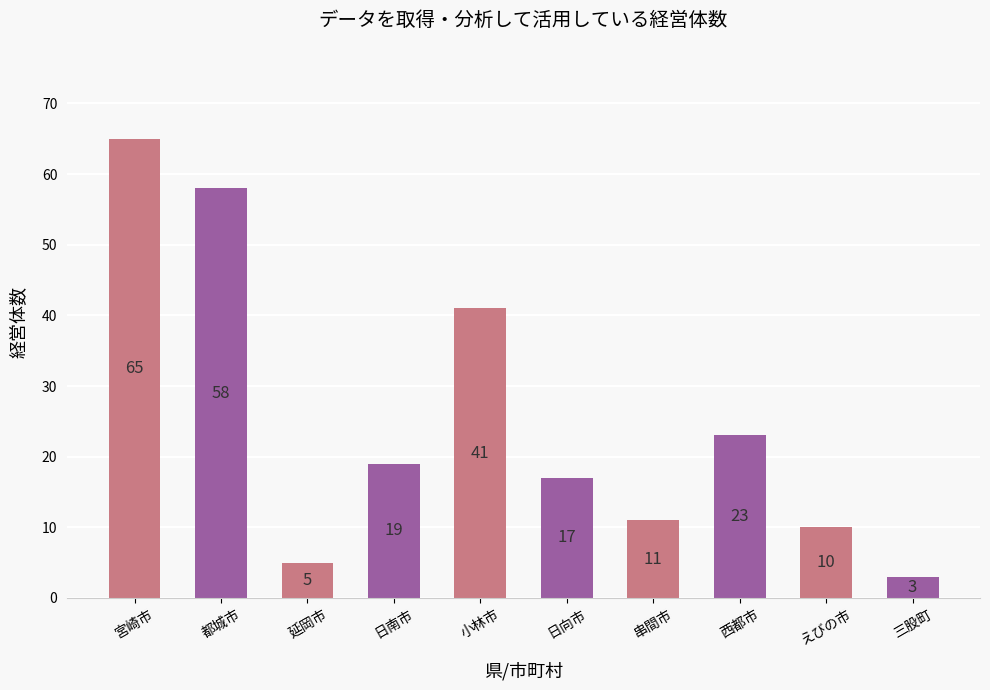

What is the difference between the maximum and second lowest values?

60